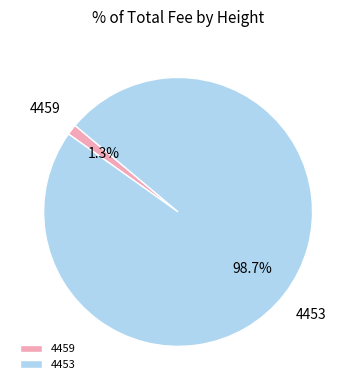

Does 4459 account for over 50% of the chart?

No